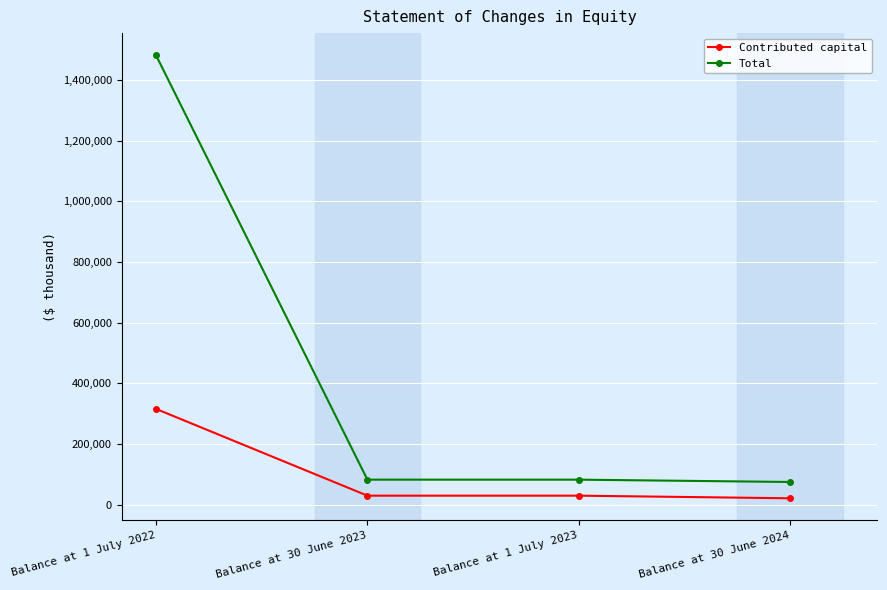

Which series has the widest spread of values?

Total